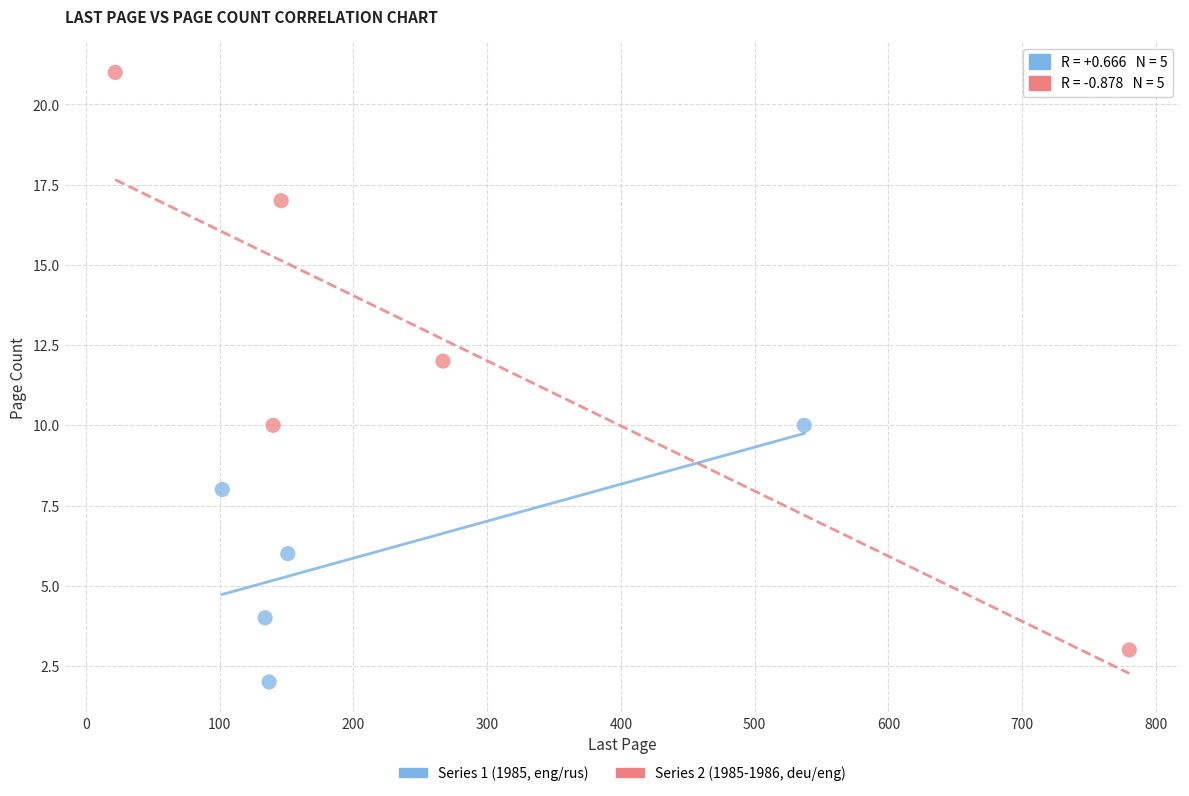

Which series has the largest Y range (max minus min)?

Series 2 (1985-1986, deu/eng)